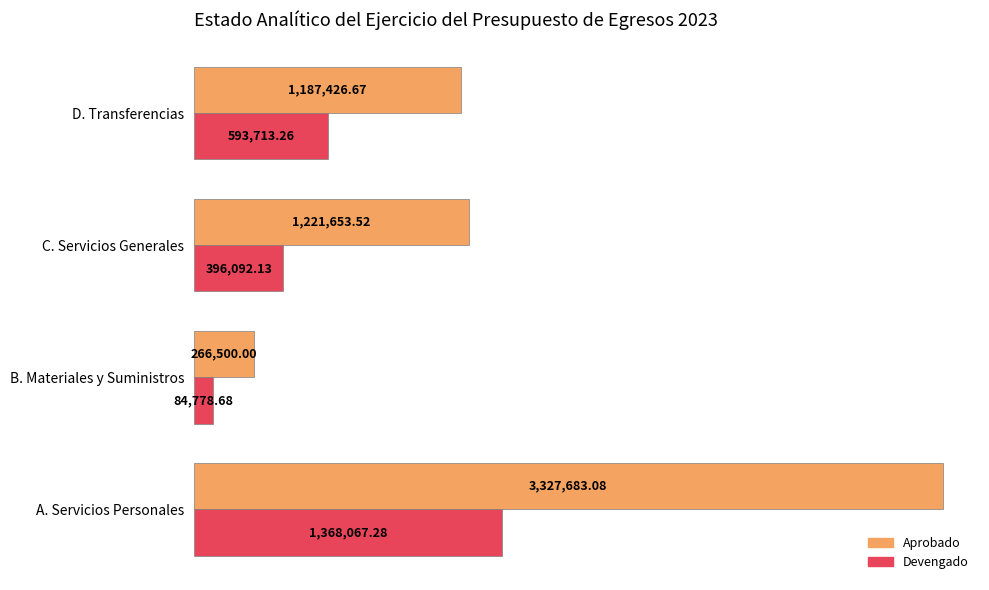

What are all the series names shown in the legend?

Aprobado, Devengado